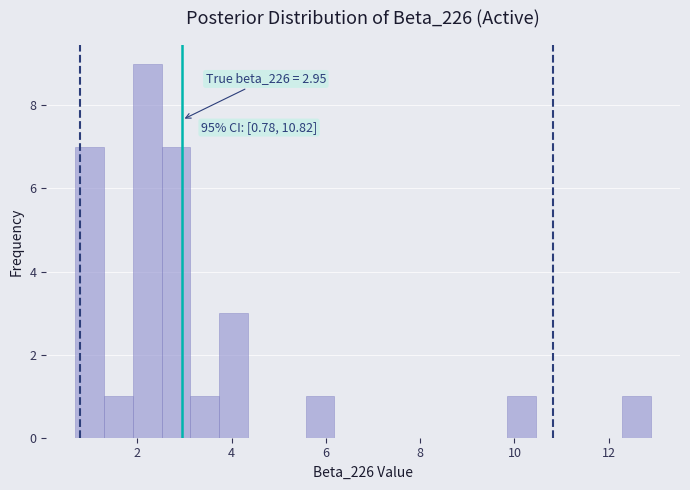

Read against the x-axis, roughly where is the centre of the tallest bar?

2.2